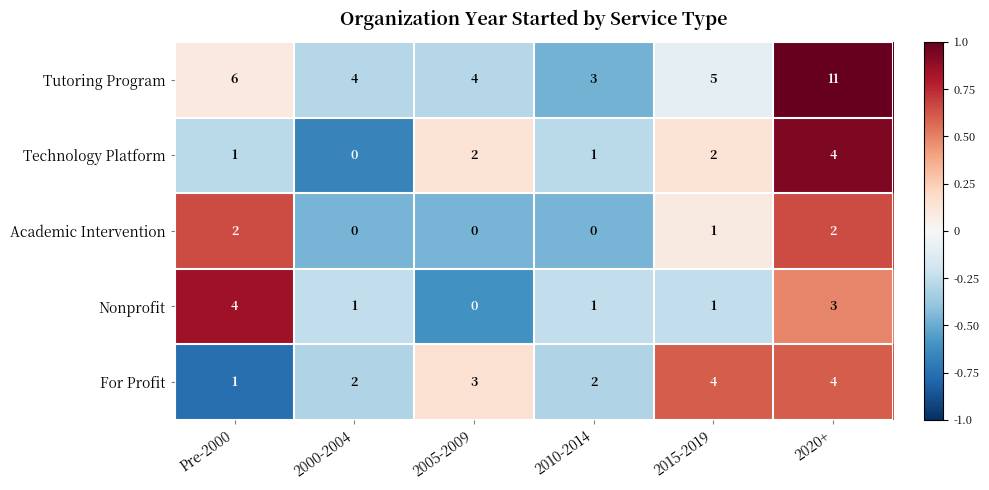

How many values in Nonprofit are above zero?

5